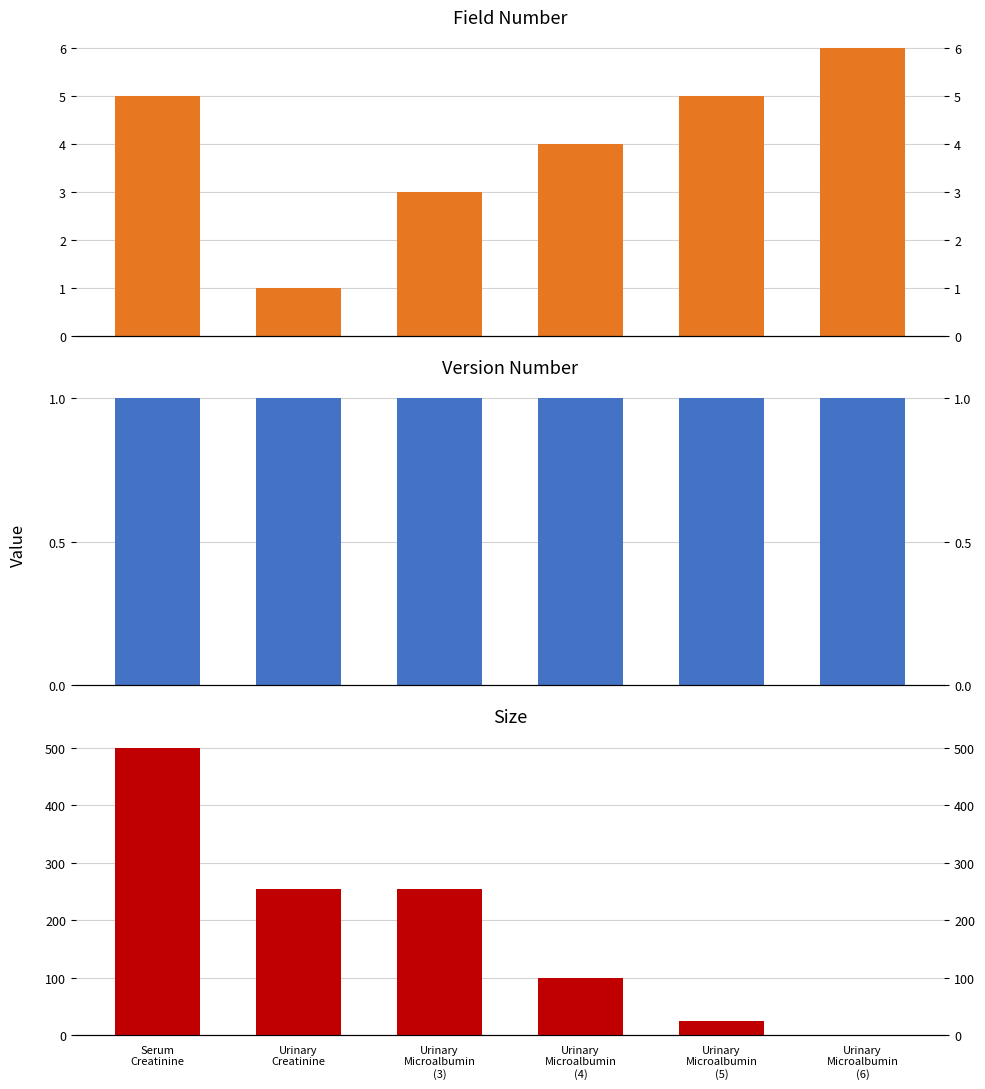

At which category is the sum across all series the highest?

Serum
Creatinine